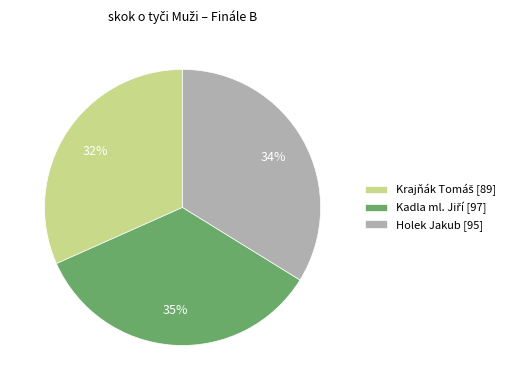

What percentage is the Holek Jakub [95] slice, to the nearest percent?

34%